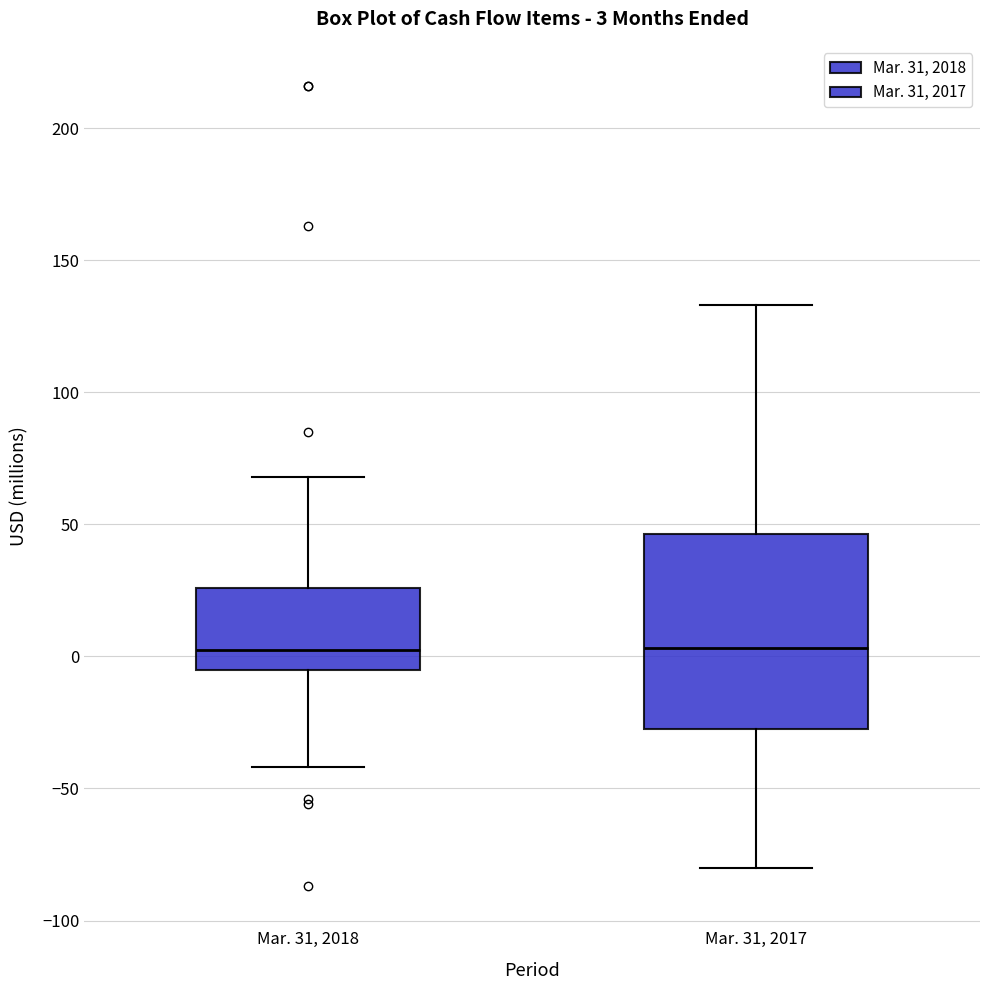

Which box is the tallest, from its lower edge to its upper edge?

Mar. 31, 2017